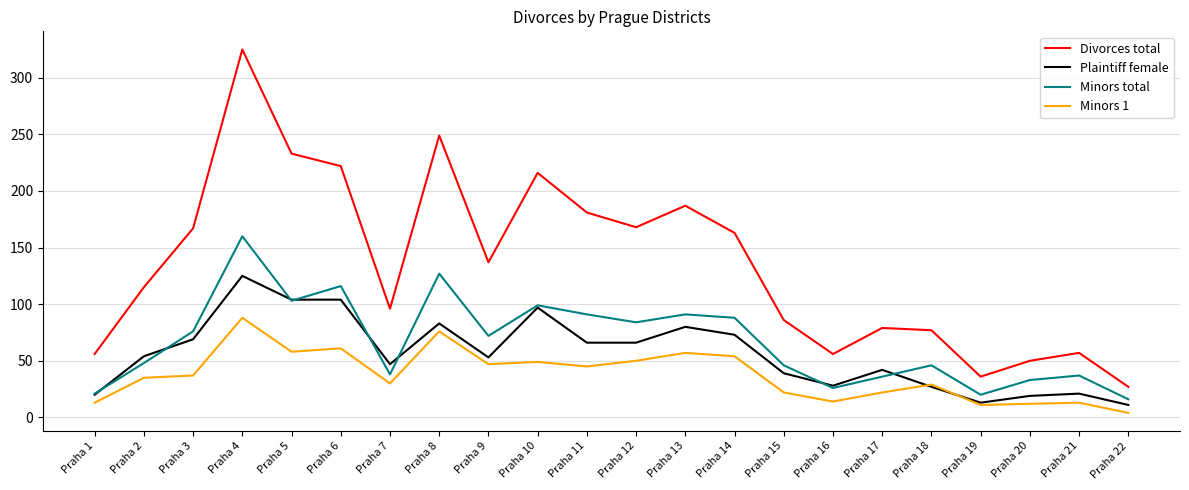

Is this an area chart (filled region under the line)?

No